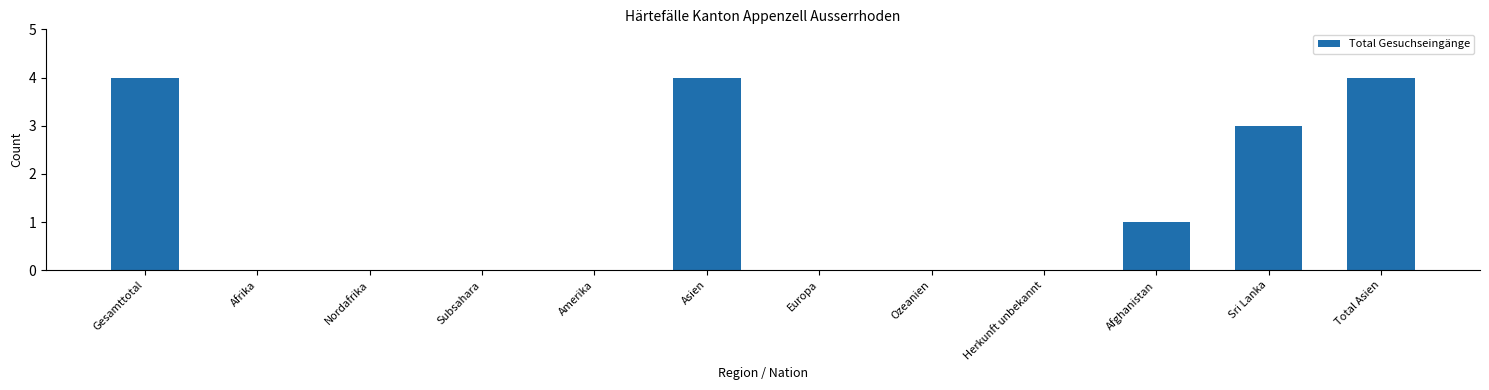

Reading left to right, transcribe all the data shown in this chart.

Gesamttotal=4	Afrika=0	Nordafrika=0	Subsahara=0	Amerika=0	Asien=4	Europa=0	Ozeanien=0	Herkunft unbekannt=0	Afghanistan=1	Sri Lanka=3	Total Asien=4